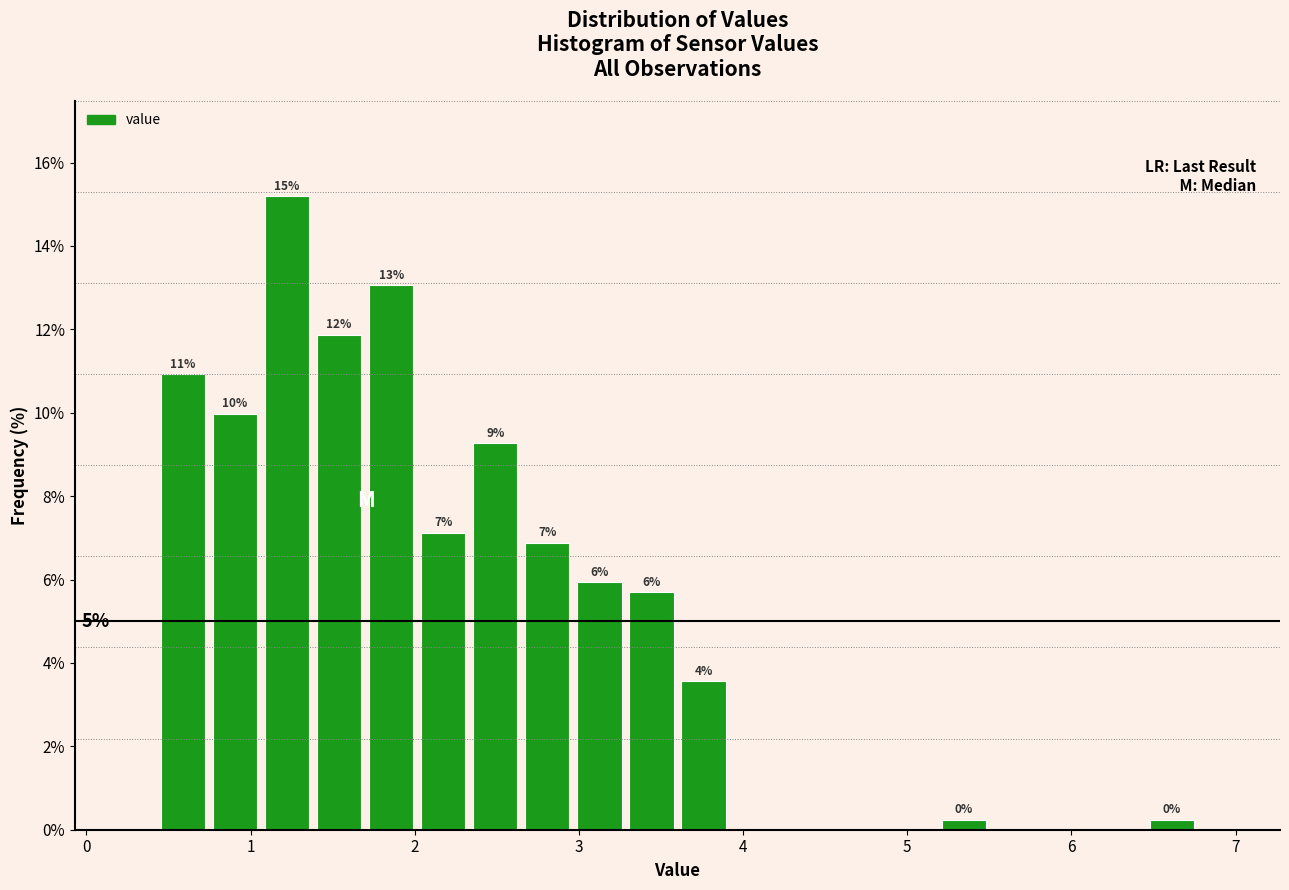

Around what value on the x-axis is the tallest bar? Give the approximate position of its centre, as read against the axis.

1.2